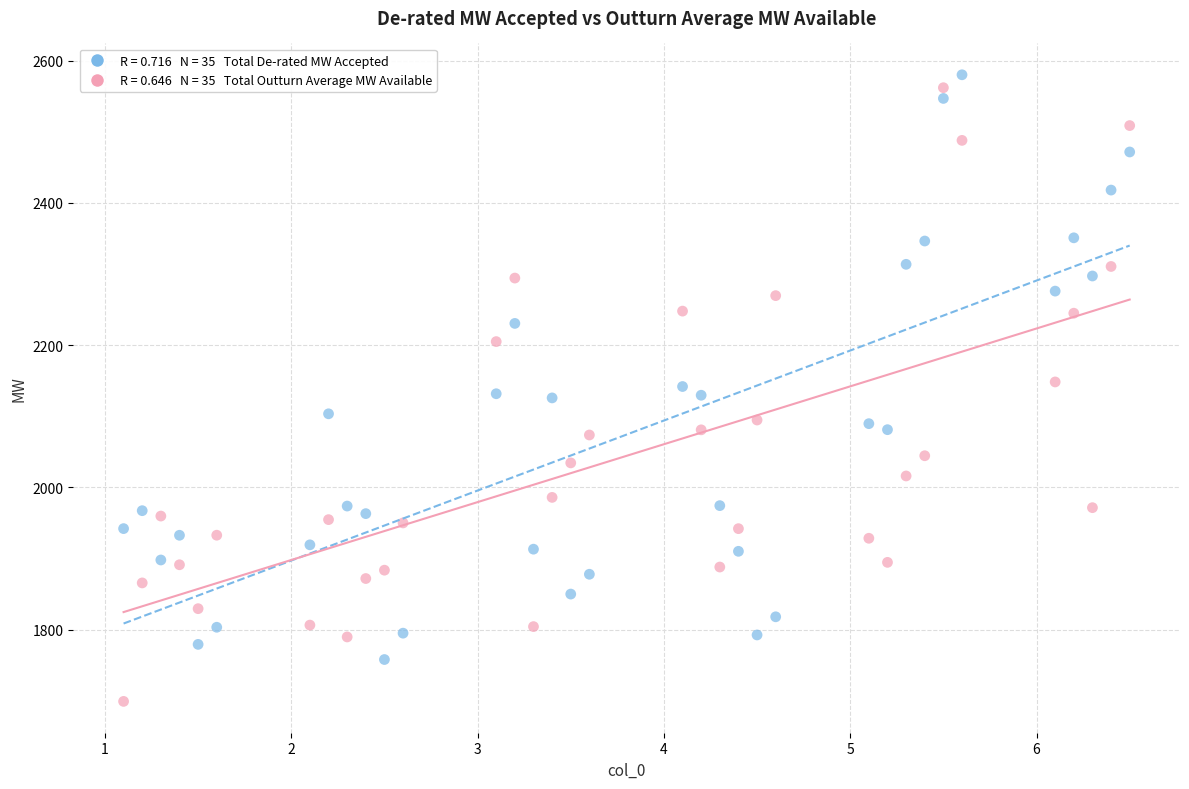

Across all data points, what is the range of Y values (max minus min)?

880.7